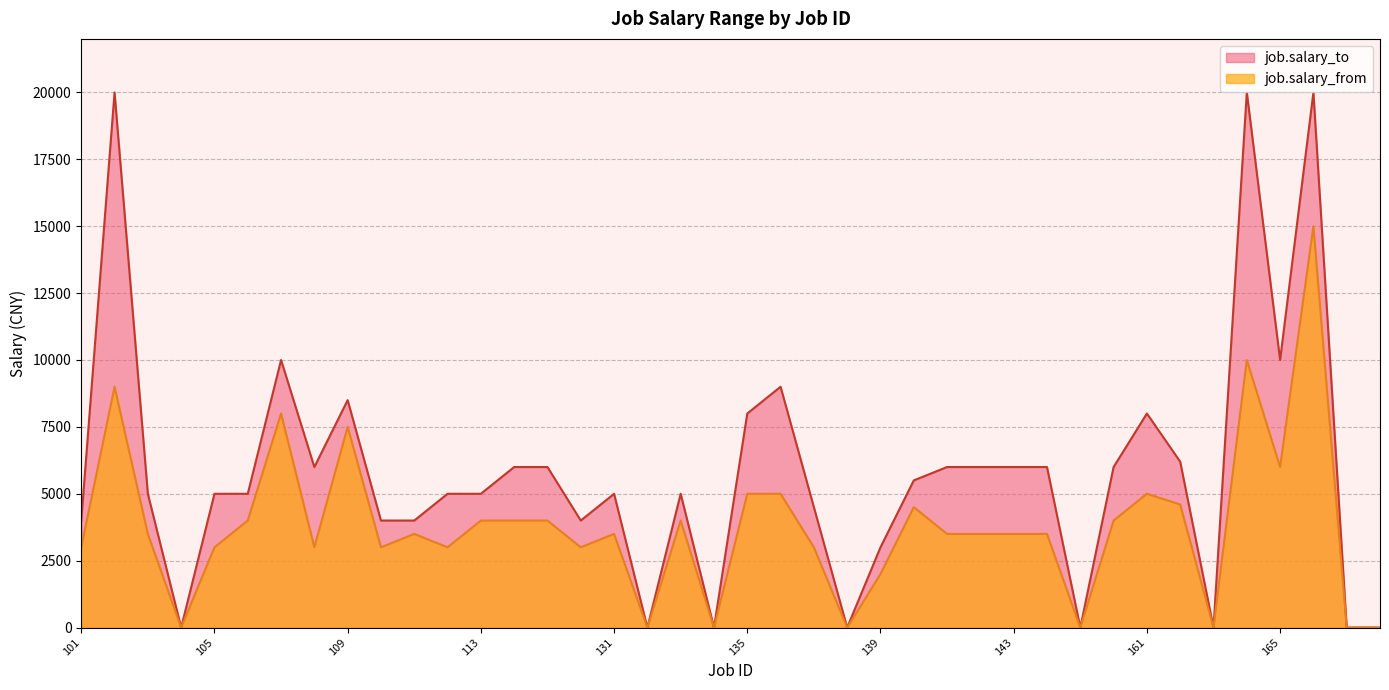

Which series has the largest range (max minus min)?

job.salary_to